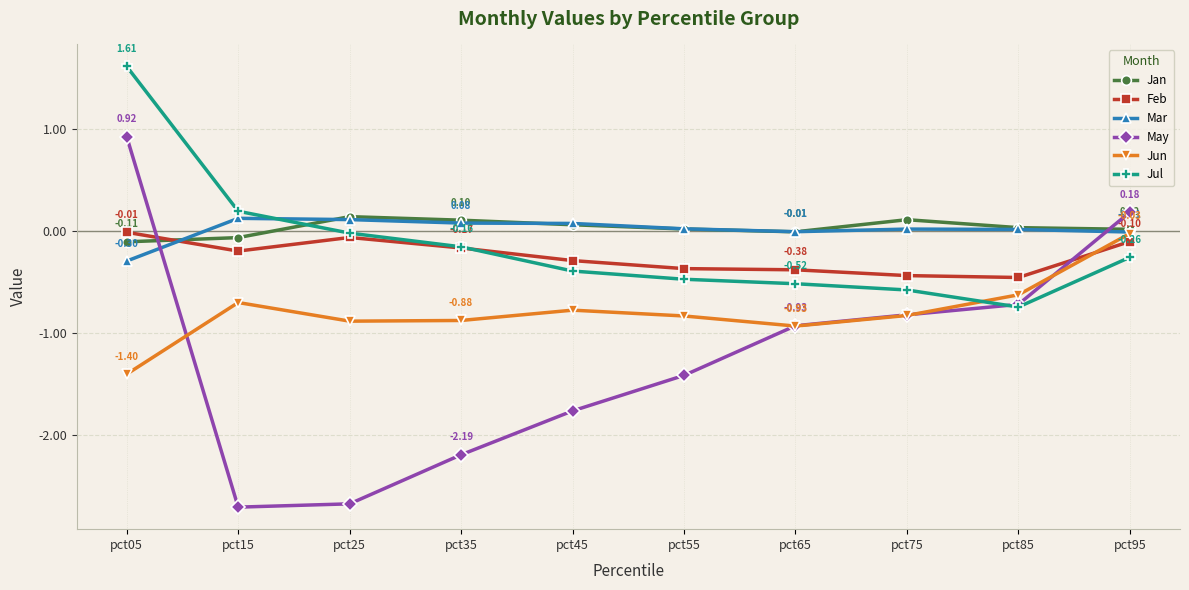

What is the value of the Jun point at the 8th from the left?

-0.8